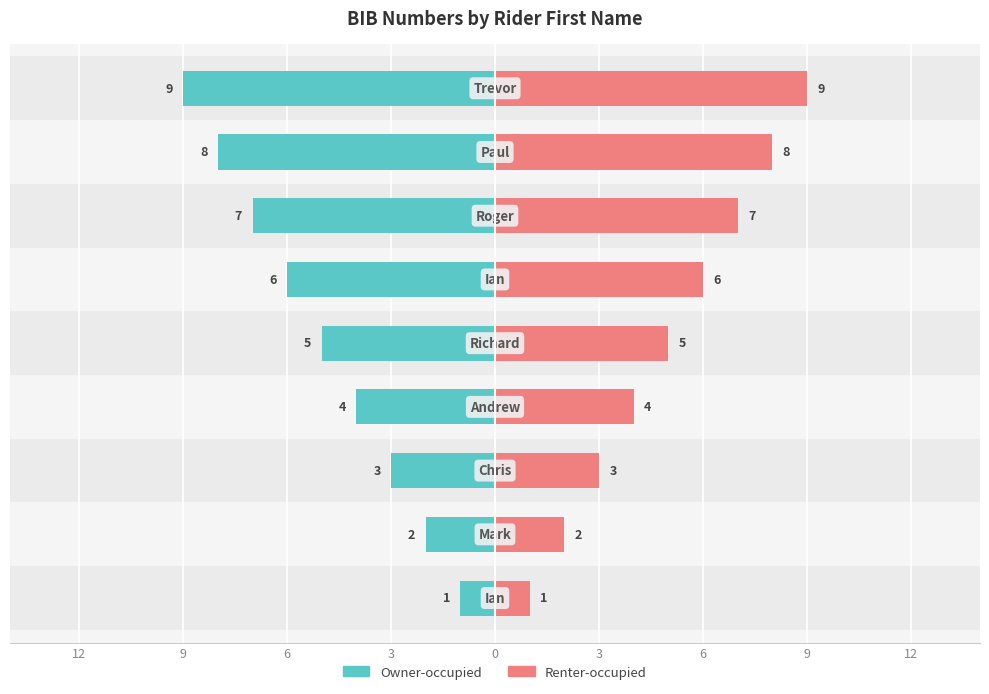

How many data points in Owner-occupied are less than -5?

4